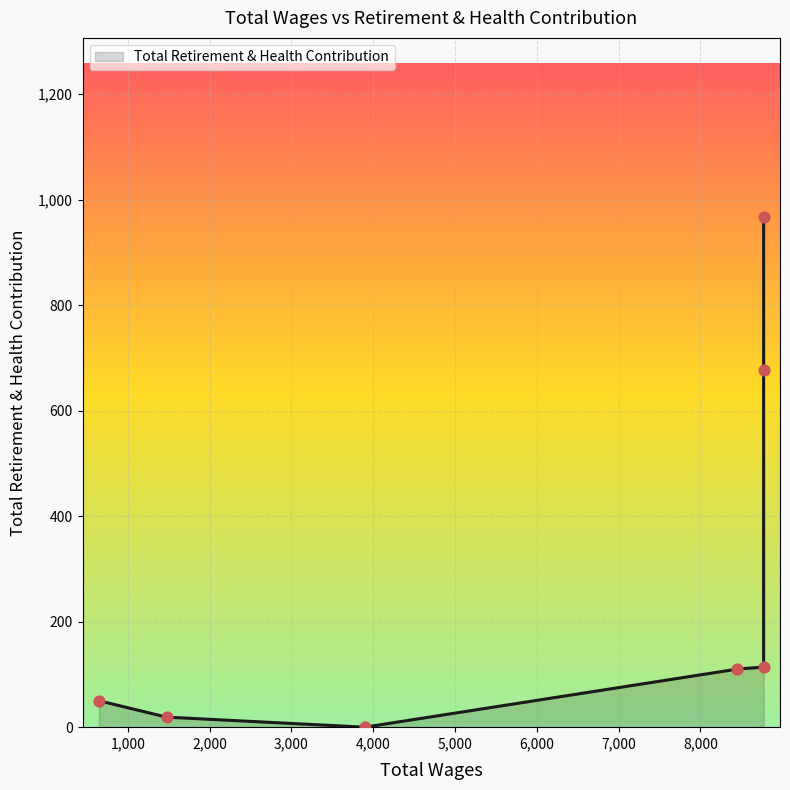

Between 4,000 and 0, which is larger?

4,000